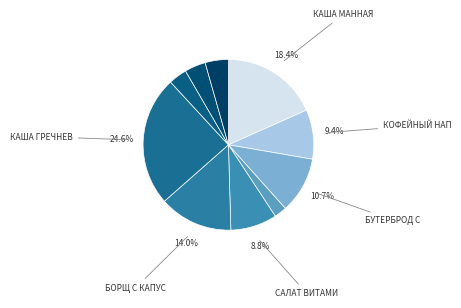

How many slices are in this pie chart?

10